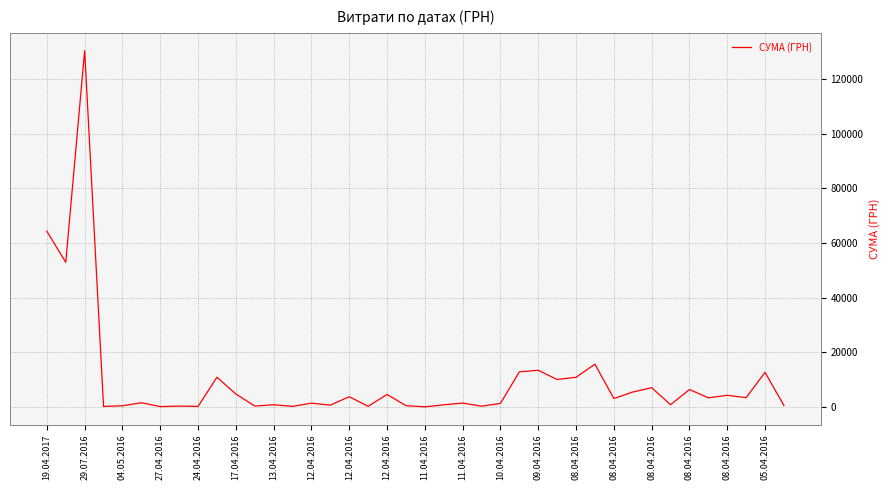

What is the maximum value shown in the chart?

130379.7